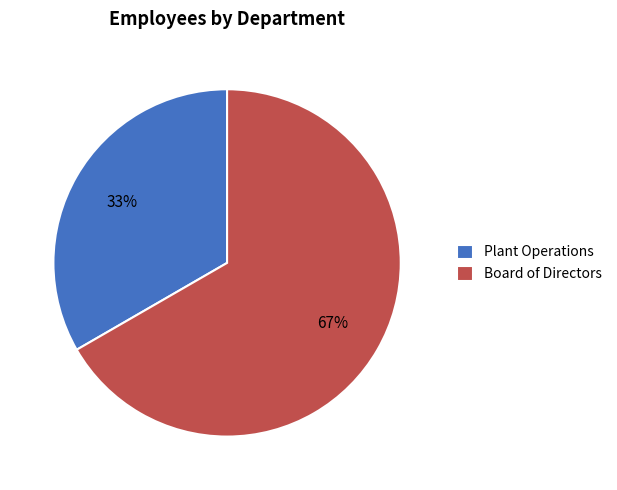

Count the number of slices in the pie.

2